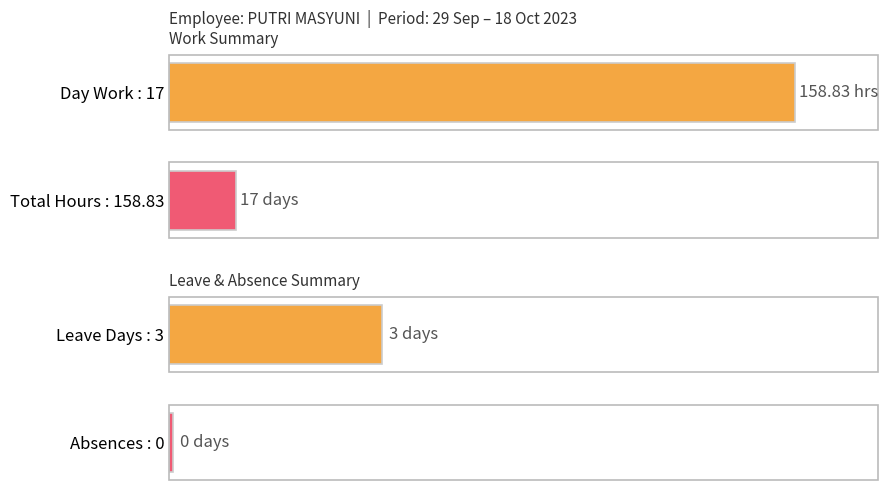

How many series are shown in this chart?

1